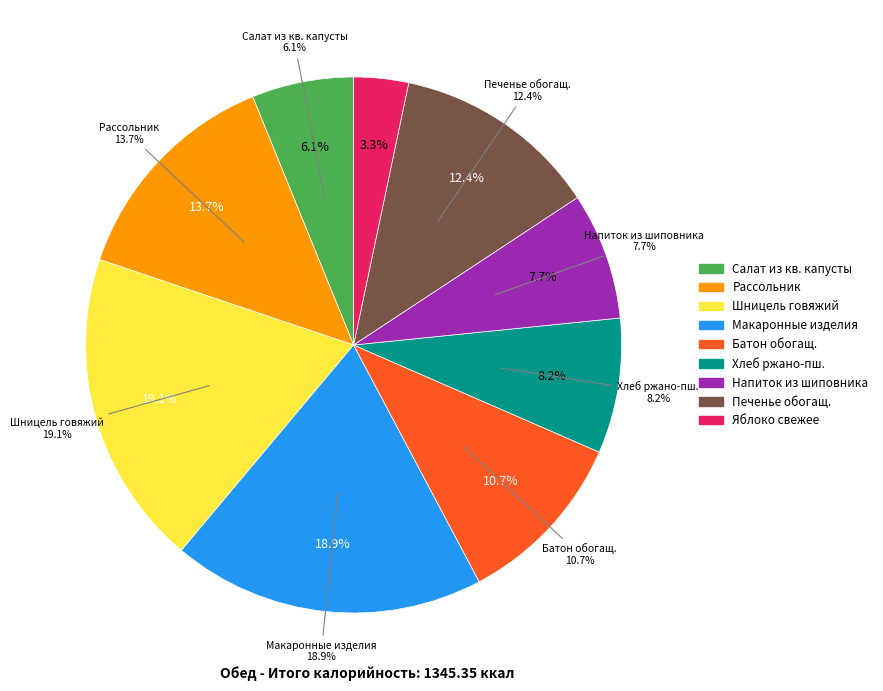

Count the number of slices in the pie.

9